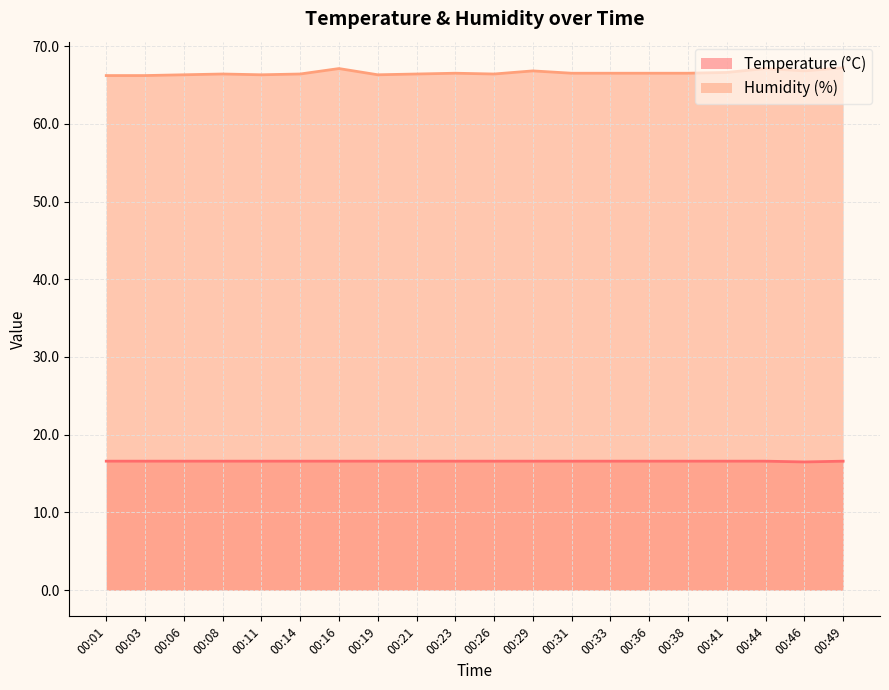

At how many categories does at least one series exceed 24?

20